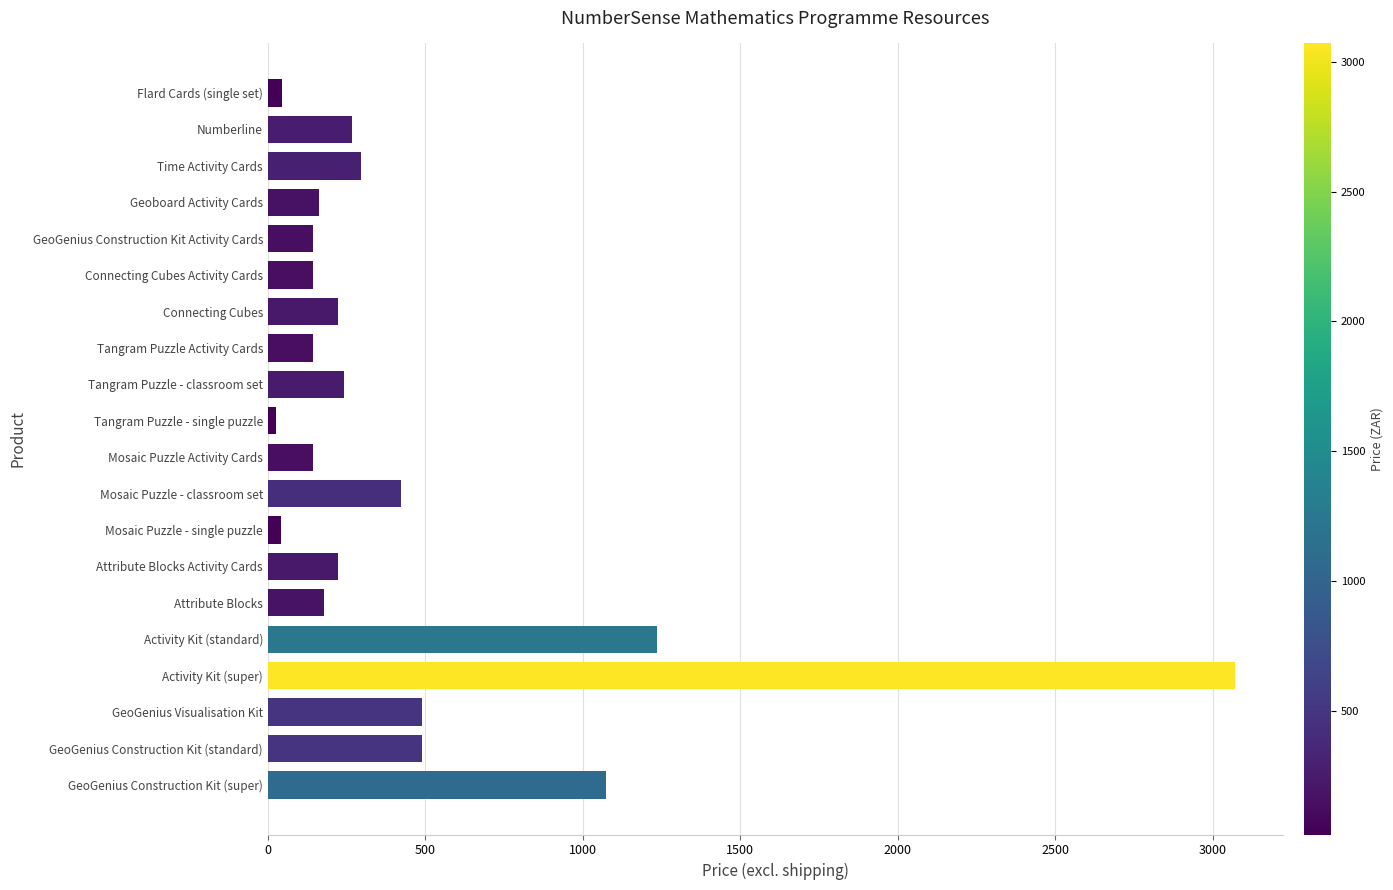

What is the change in value from Mosaic Puzzle Activity Cards to Connecting Cubes?

+81.0